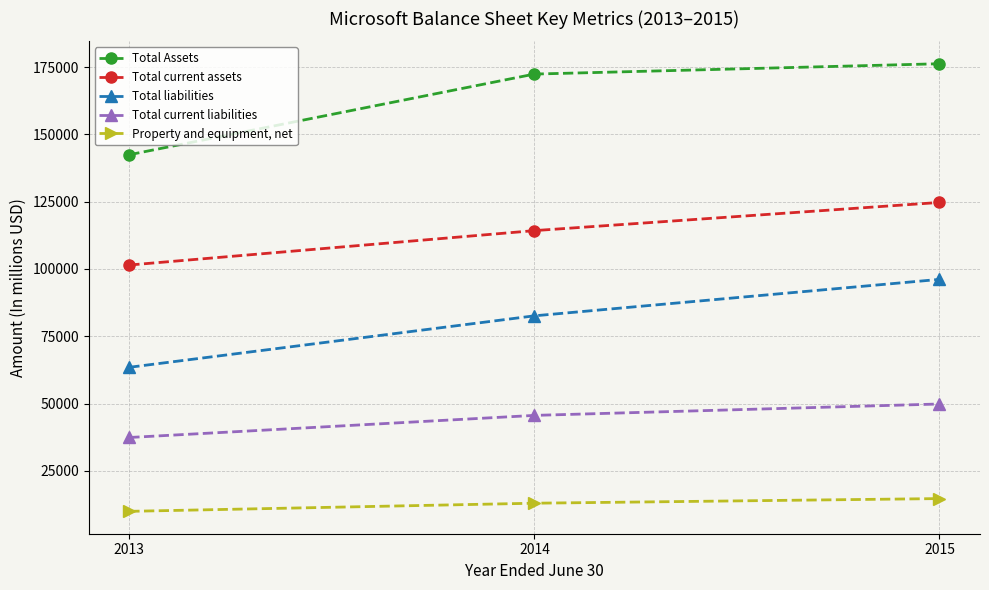

What is the value of the Total liabilities point at the 1st from the left?

63487